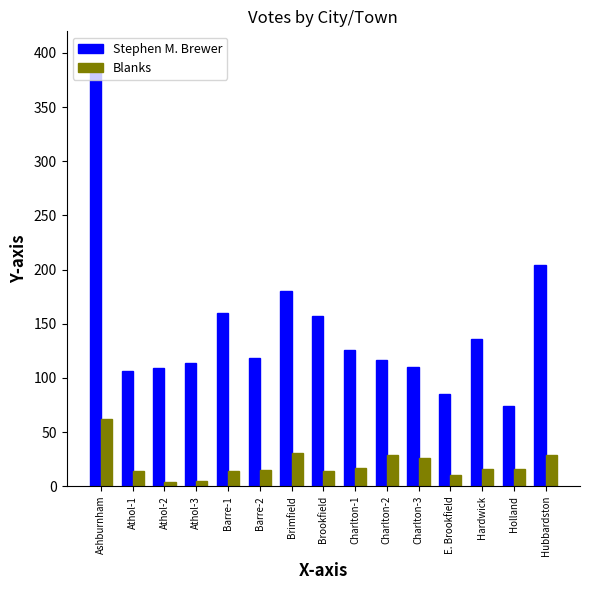

Which series has the widest spread of values?

Stephen M. Brewer